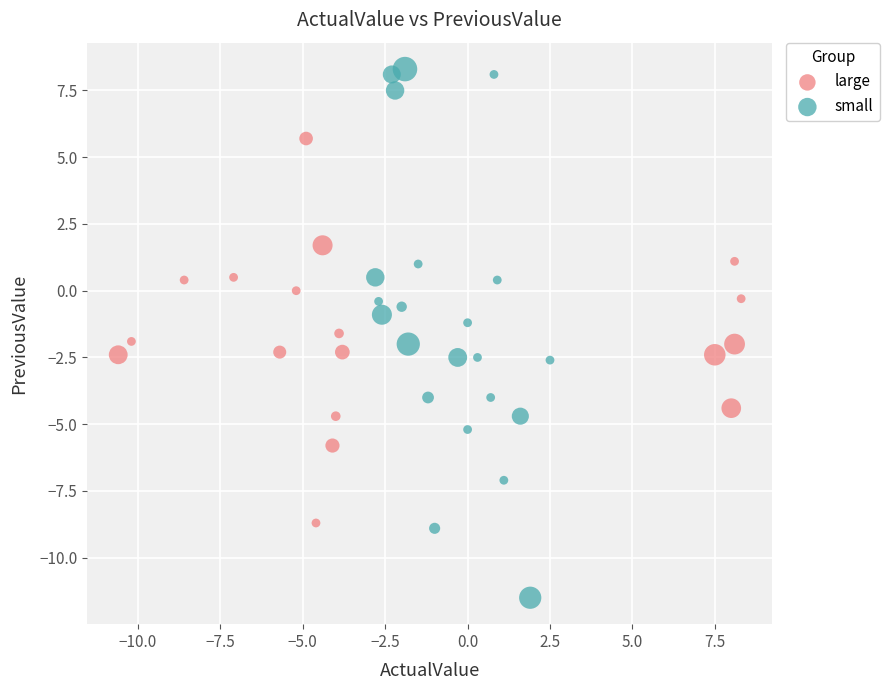

Which series contains the lowest Y value?

small